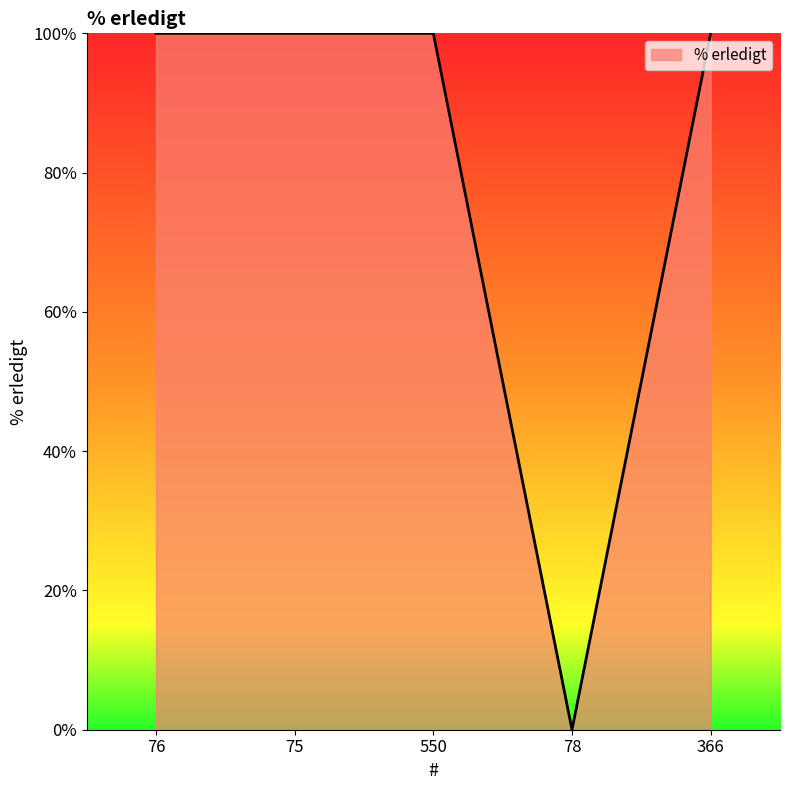

Reading right to left, list all the values displayed in this chart.

366=100	78=0	550=100	75=100	76=100